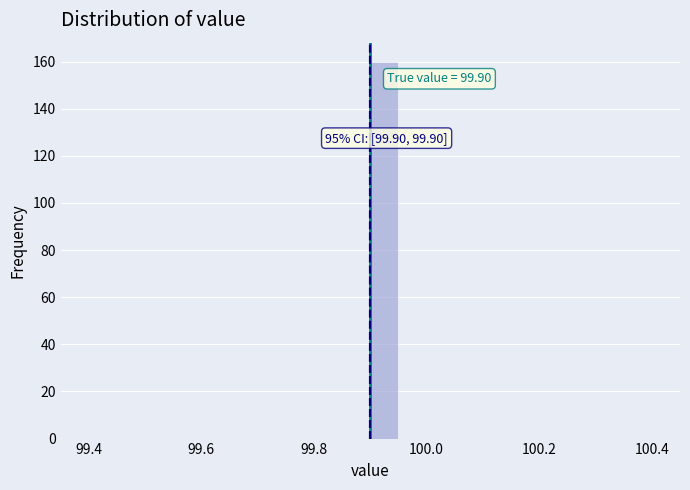

Around what value on the x-axis is the tallest bar? Give the approximate position of its centre, as read against the axis.

99.92